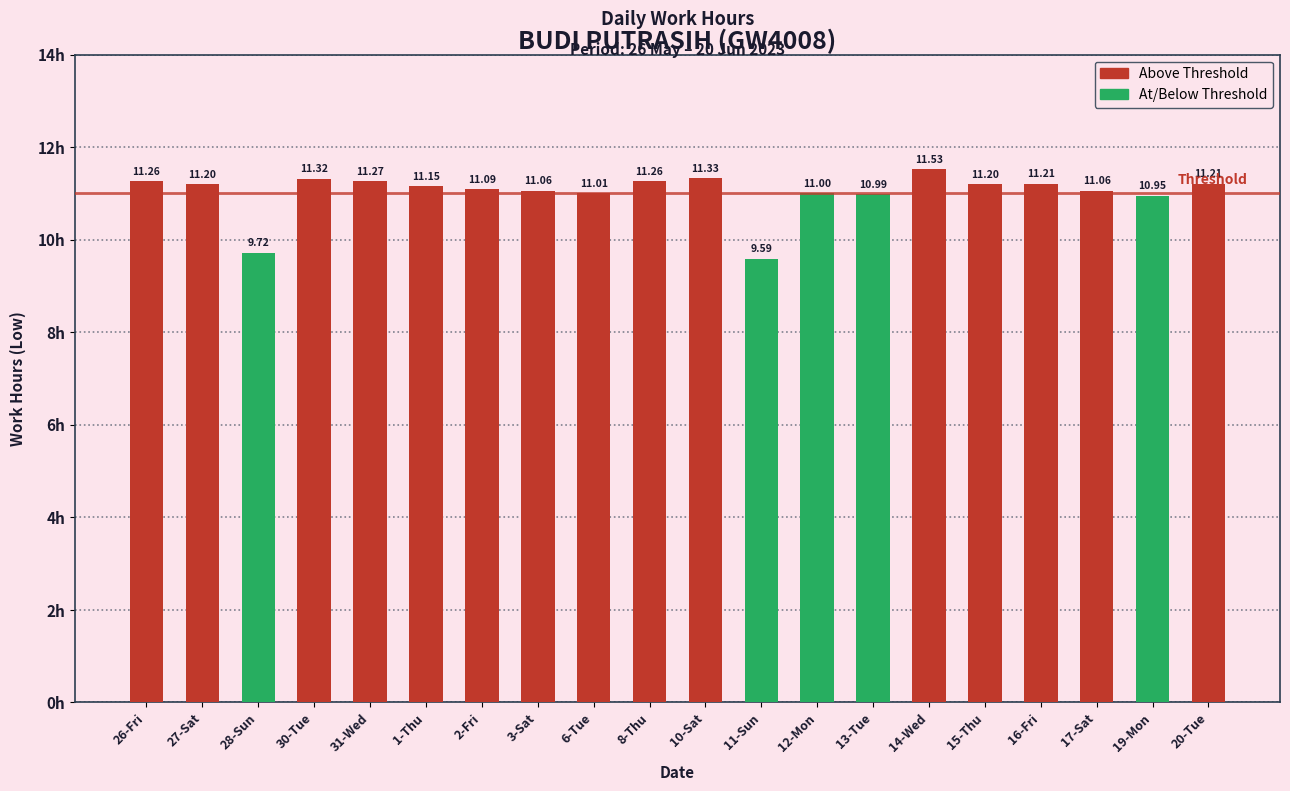

How many categories are shown in the chart?

20